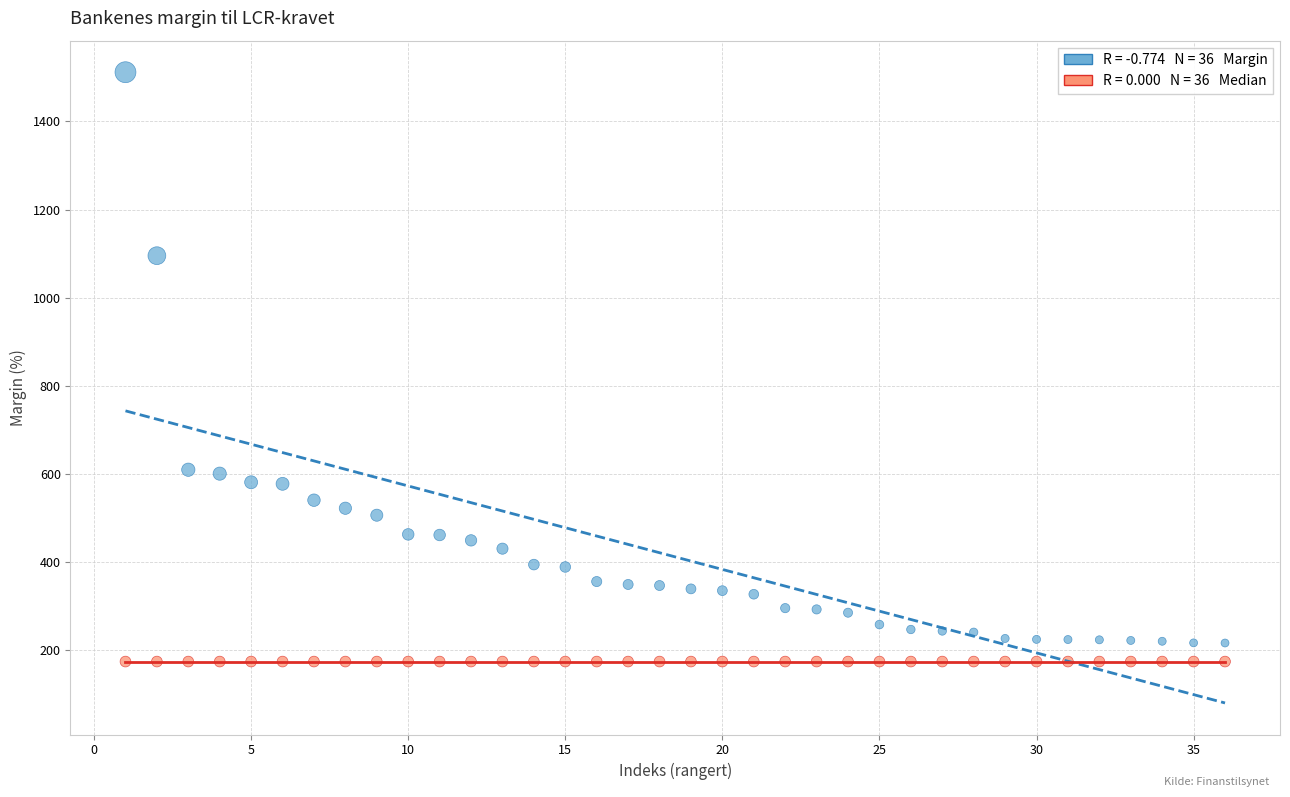

How many data points are displayed?

72